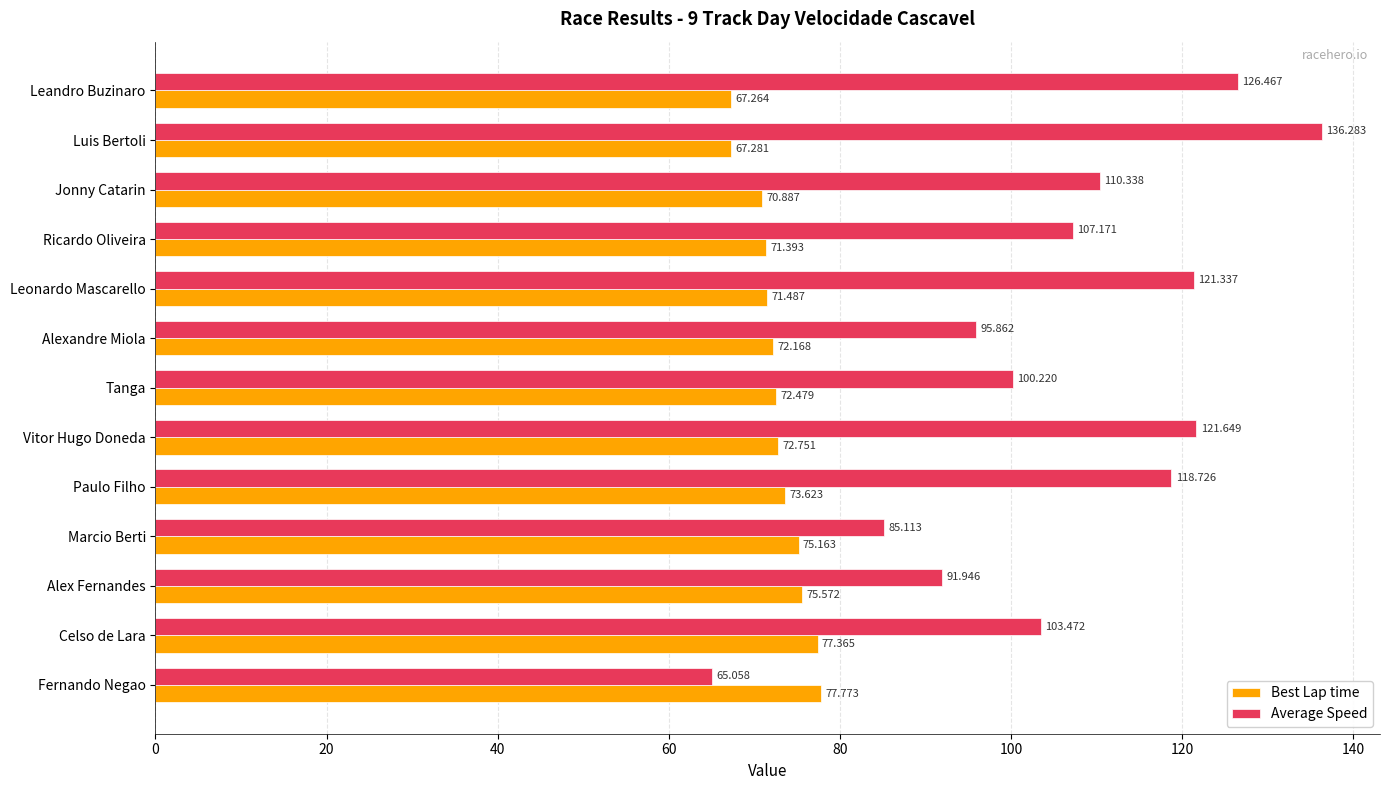

Which series has the largest total across all categories?

Average Speed